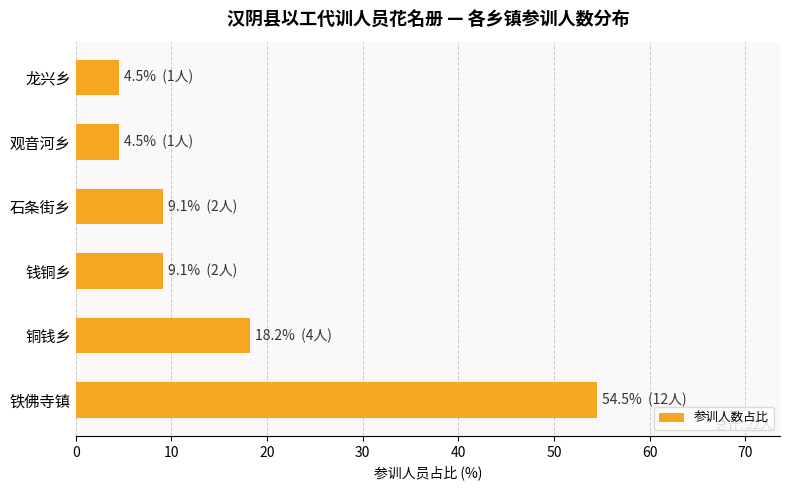

Approximately how many times larger is the value at 钱铜乡 compared to 龙兴乡?

2.0